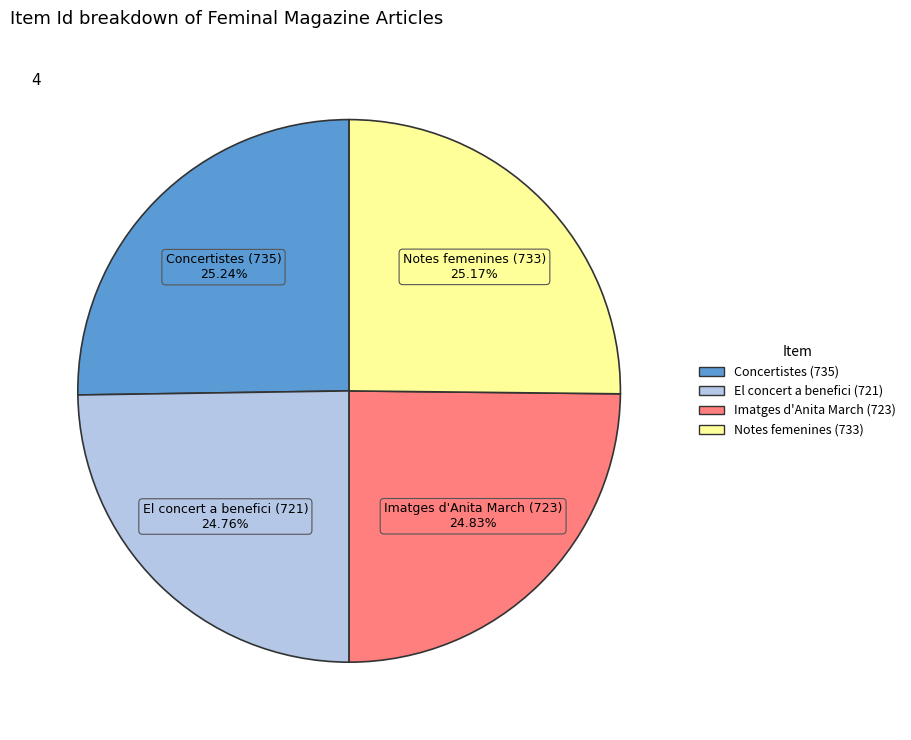

Does any single category account for the majority?

No